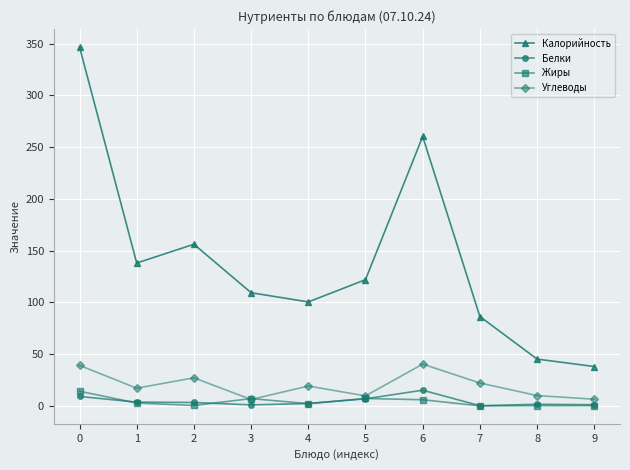

How many data points in Углеводы are above 19?

5